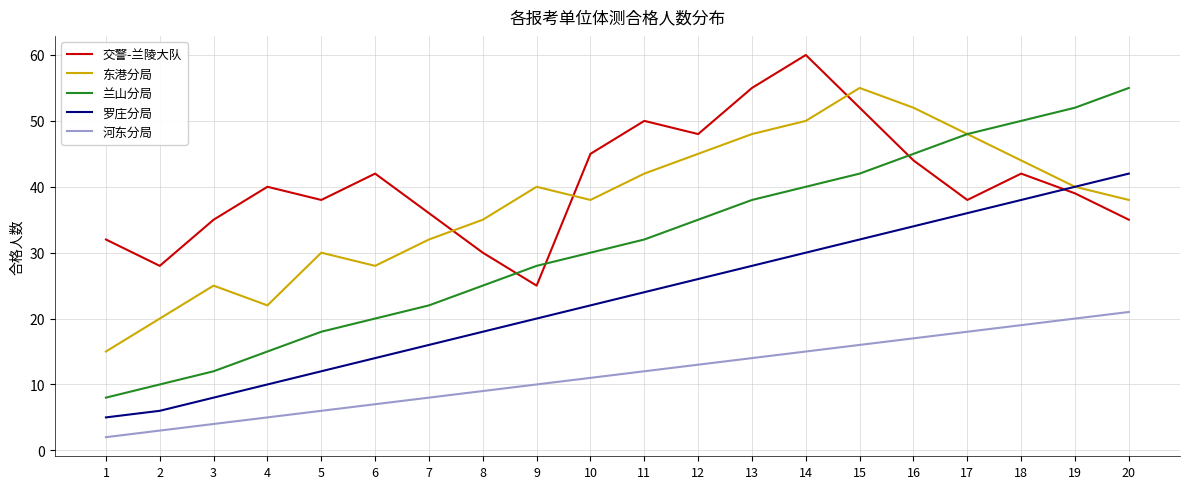

What is the maximum value shown in the chart?

60